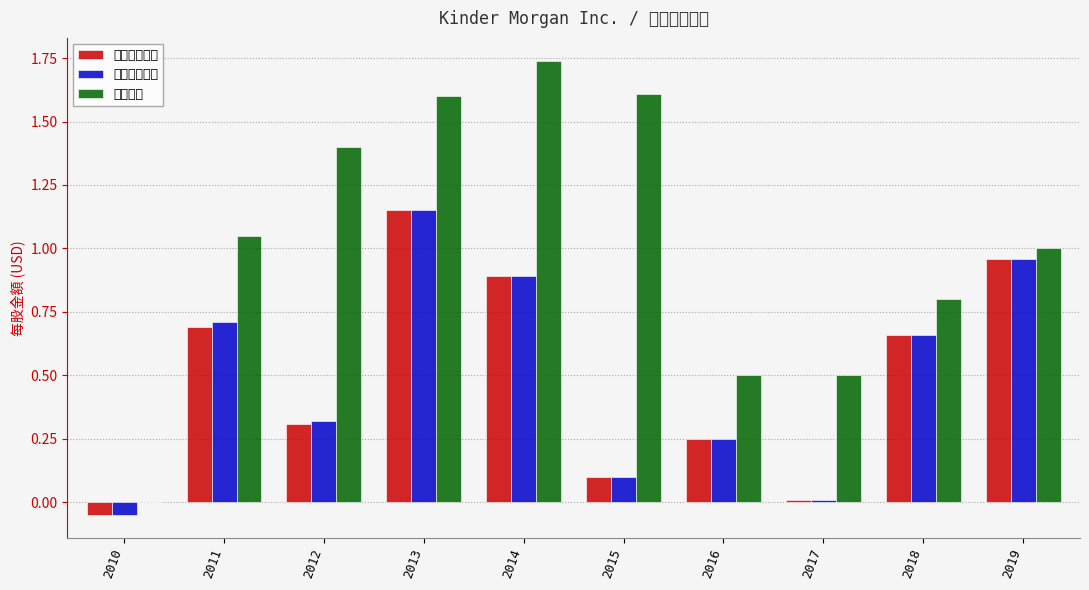

What is the average value of the 基本每股收益 series?

0.5